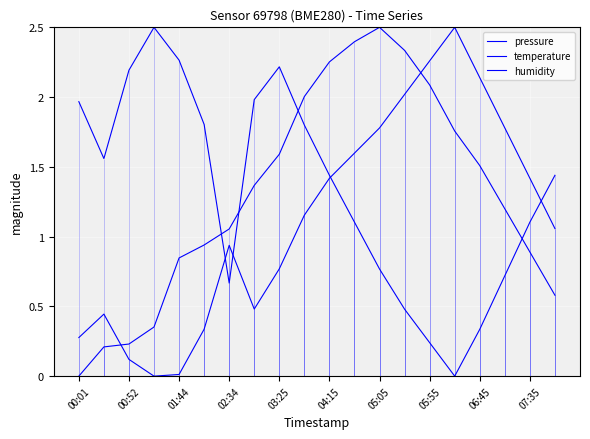

At which label is humidity closest to 1?

11